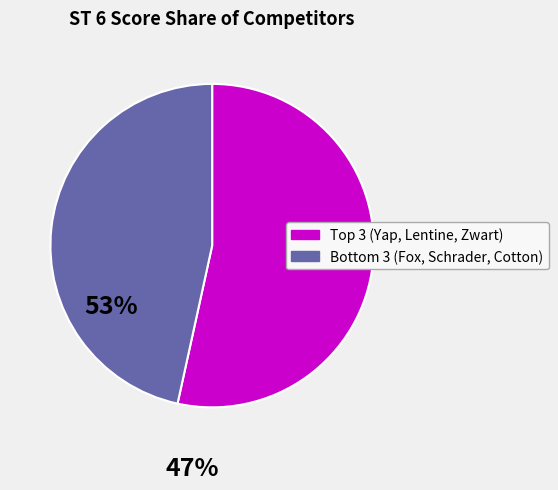

Is there any slice that represents more than half of the pie?

Yes